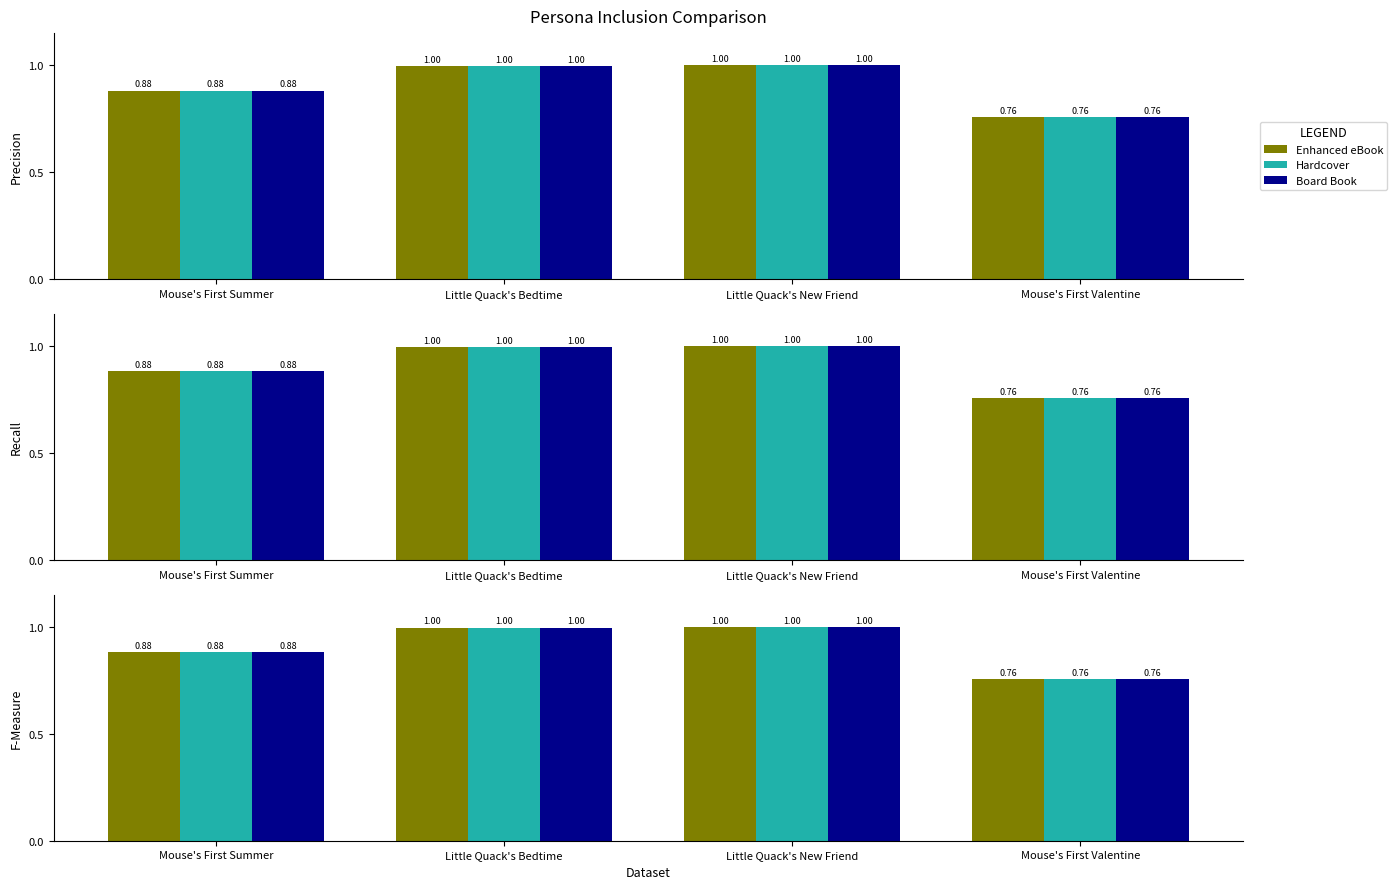

True or false: Enhanced eBook has a value of 1.3 at Mouse's First Valentine.

False